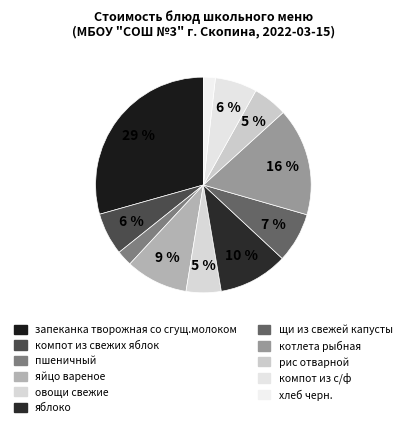

Which category has the smallest portion of the pie?

хлеб черн.